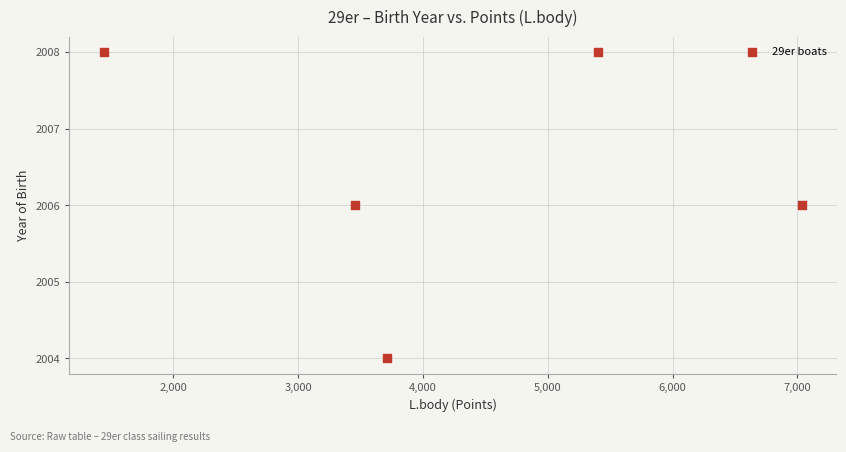

What is the range of X values (max minus min)?

5592